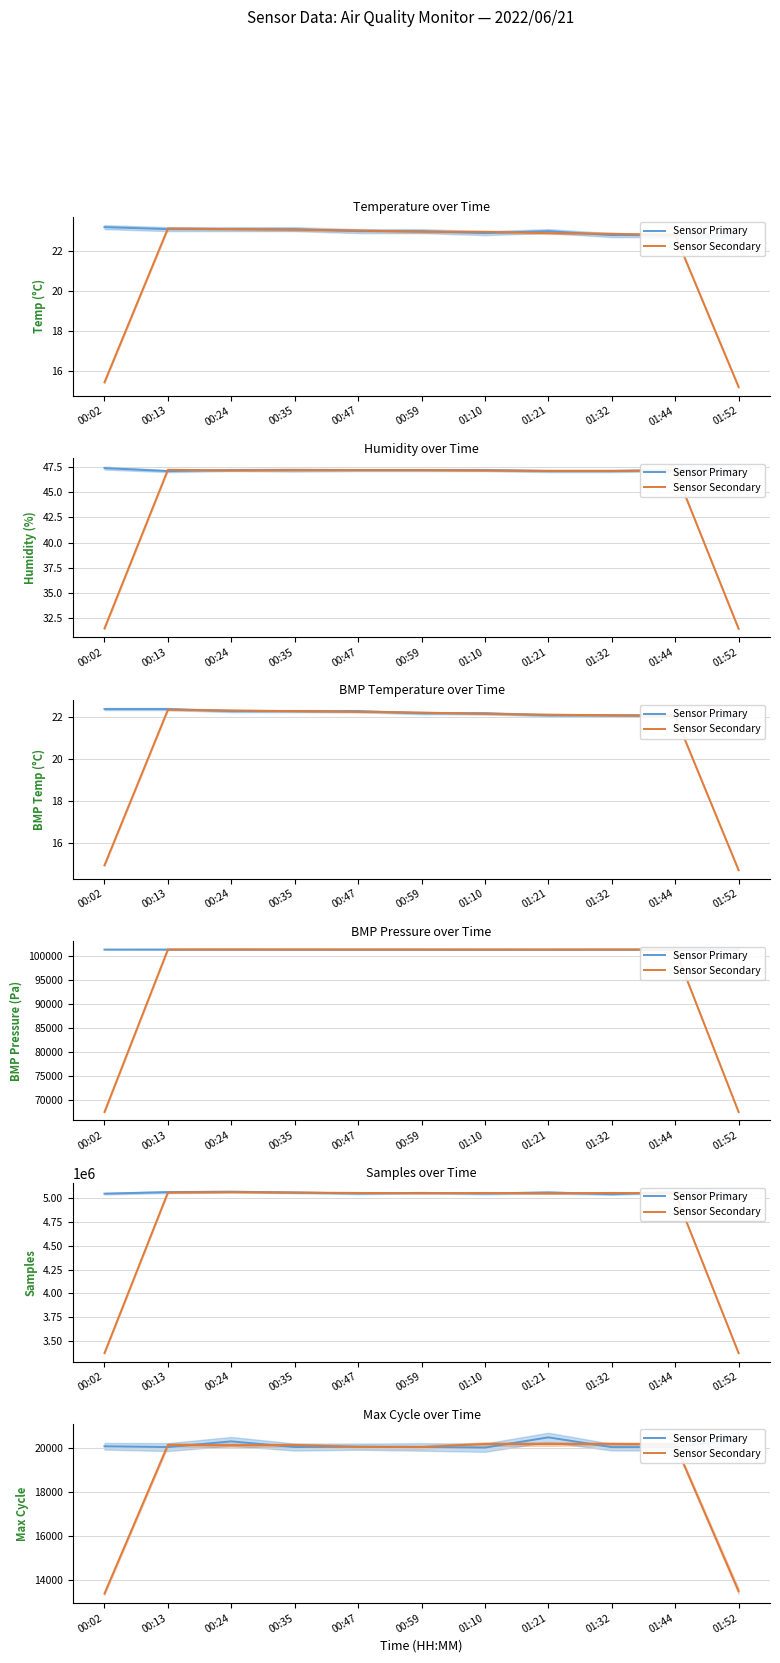

What is the label of the 3rd point from the left?

00:24